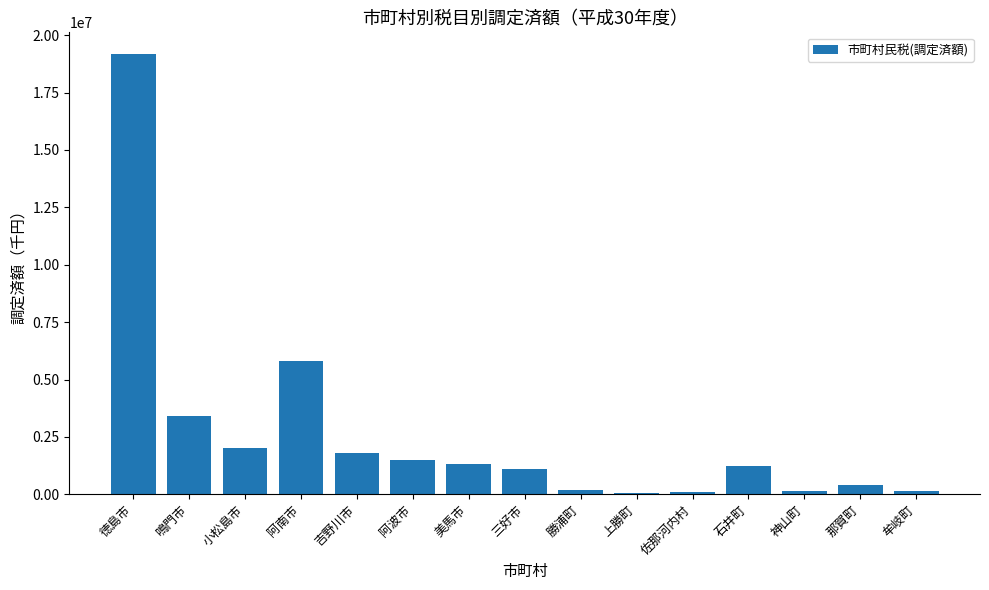

What is the greatest value displayed?

19165625